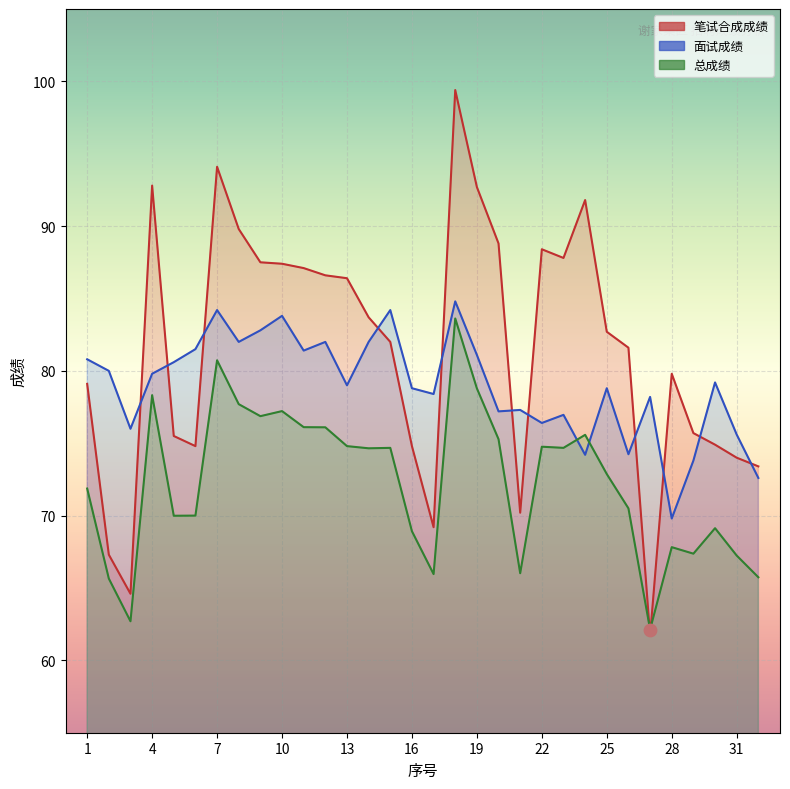

Which series has the largest total across all categories?

笔试合成成绩